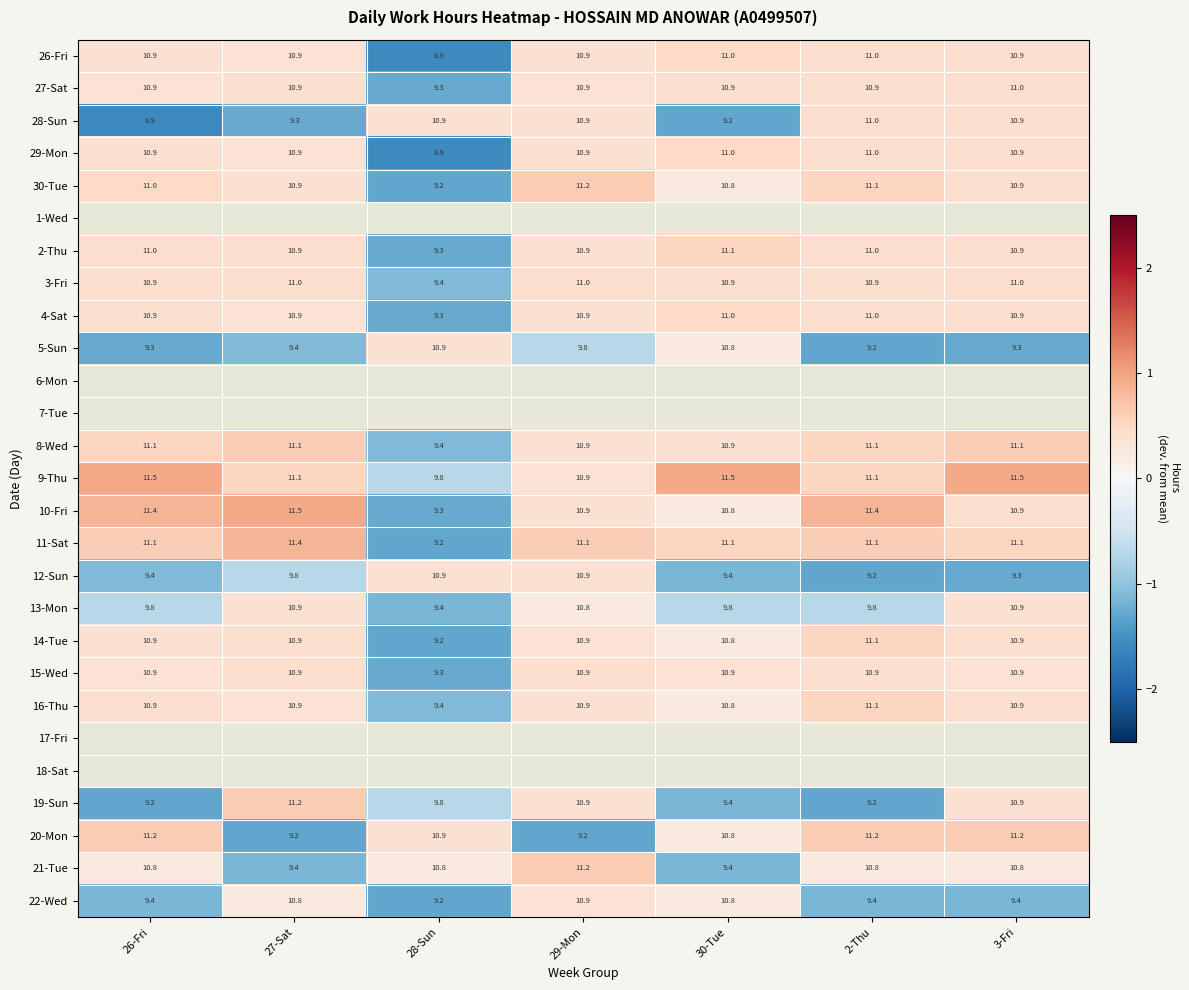

The 9-Thu series shows 0.4 at 30-Tue. True or false?

False